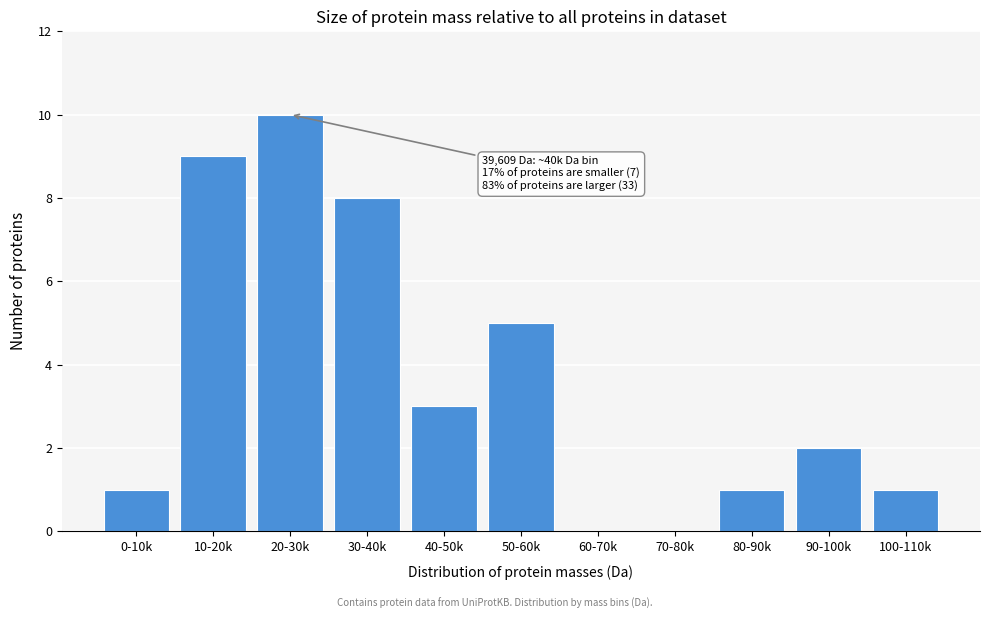

Reading right to left, transcribe all the data shown in this chart.

100-110k=1	90-100k=2	80-90k=1	70-80k=0	60-70k=0	50-60k=5	40-50k=3	30-40k=8	20-30k=10	10-20k=9	0-10k=1